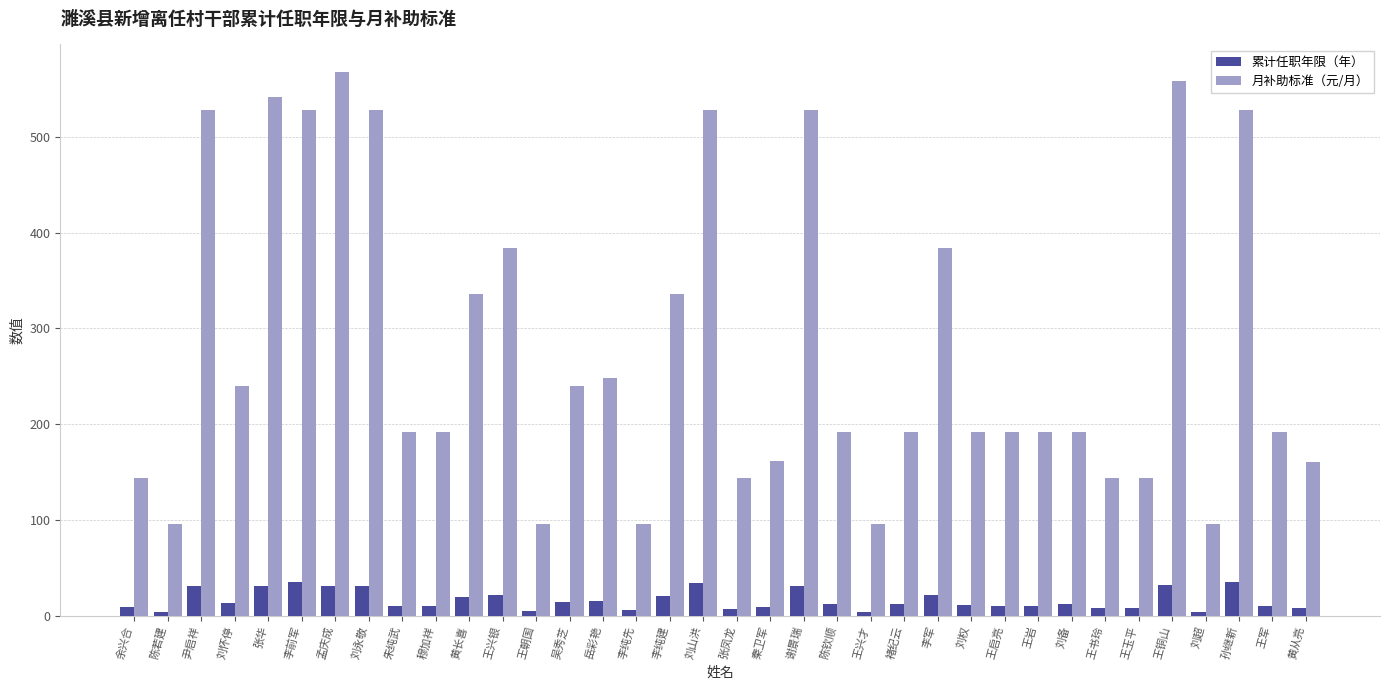

What is the total value across all series at 李纯先?

102